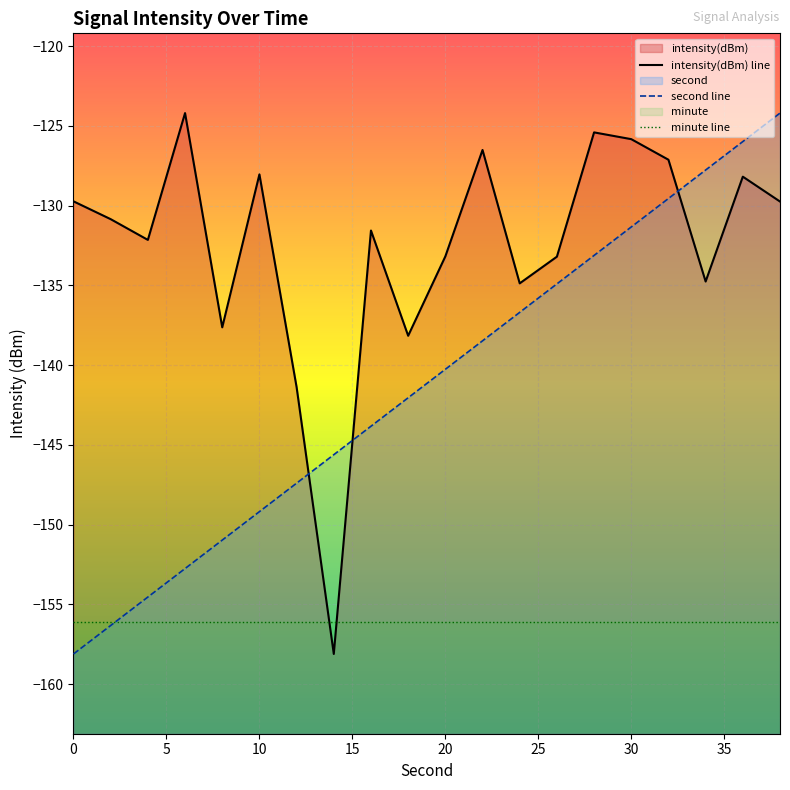

Does the chart display data point markers on the line(s)?

No